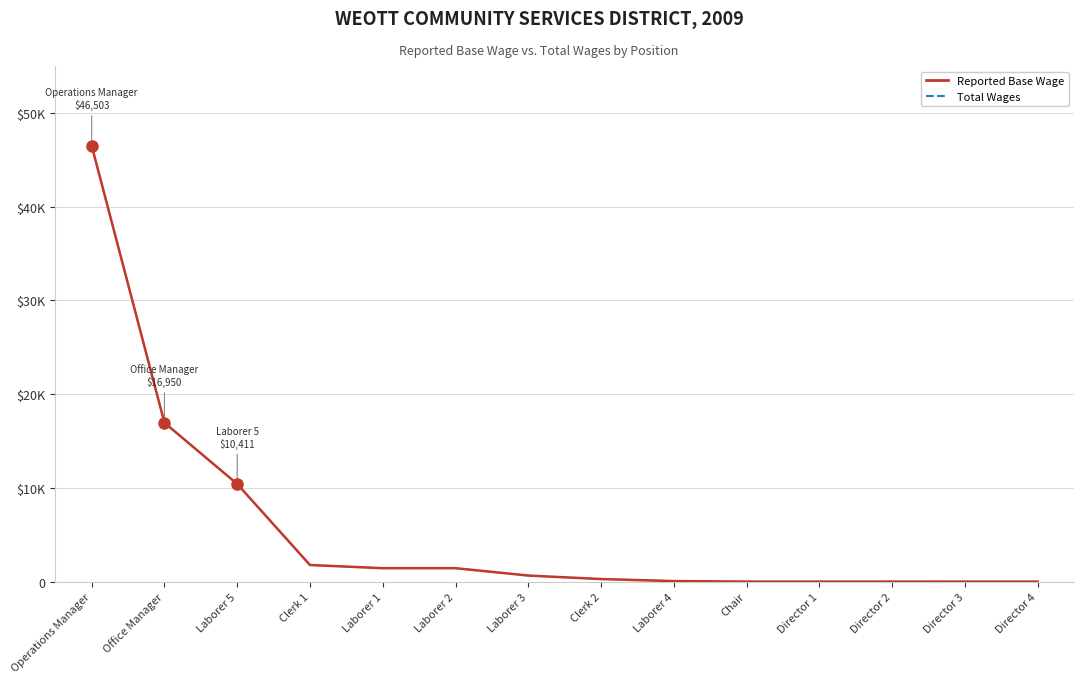

Does the chart have visible grid lines?

Yes